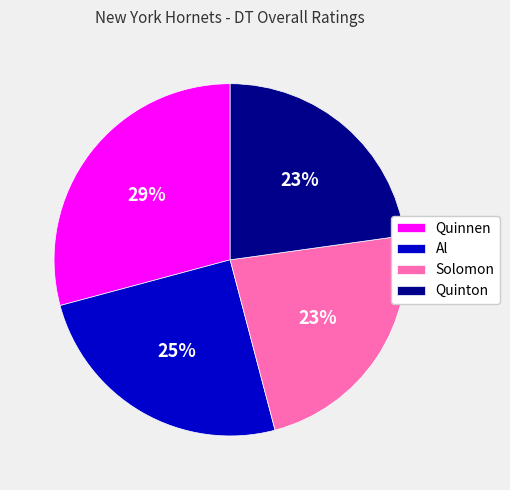

Is the sum of Quinton and Solomon greater than half?

No